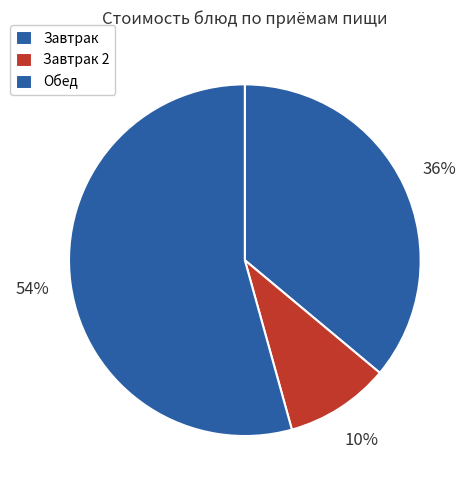

To the nearest percent, what is the average slice percentage?

33%